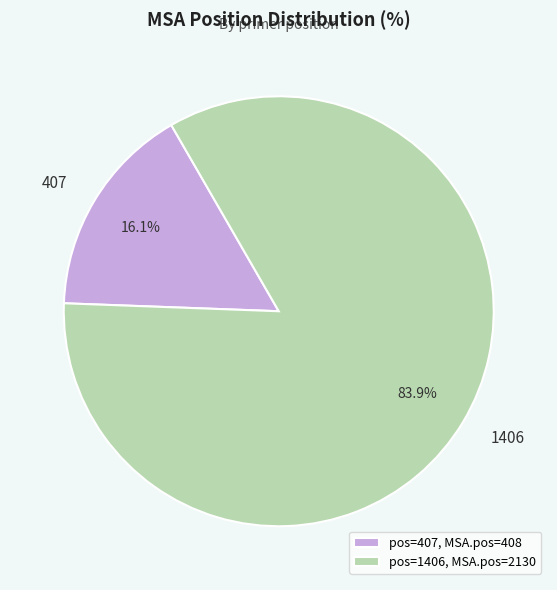

To the nearest percent, what is the combined percentage of 1406 and 407?

100%